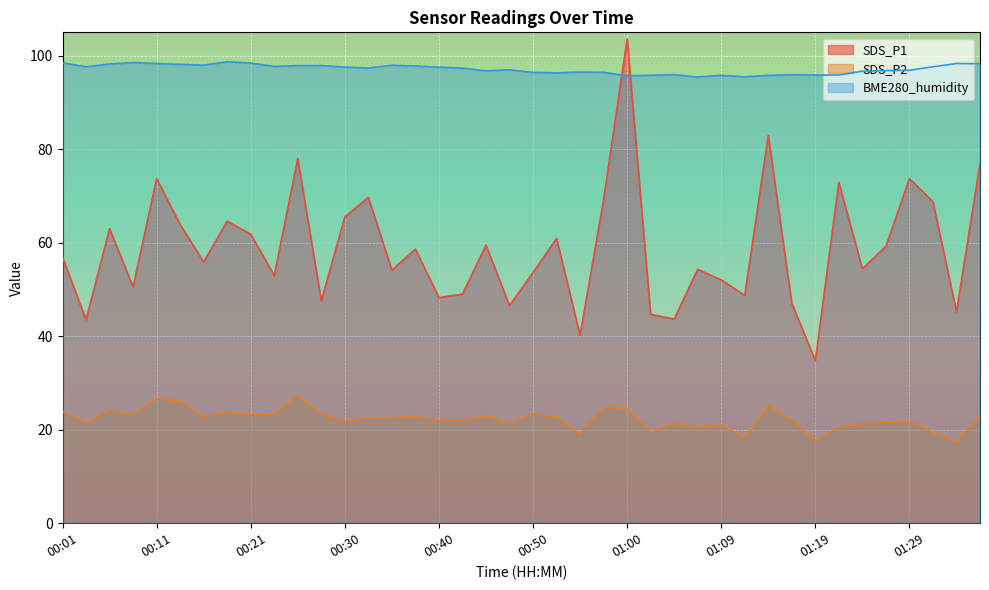

Rank the series by their maximum value, from highest to lowest.

SDS_P1, BME280_humidity, SDS_P2